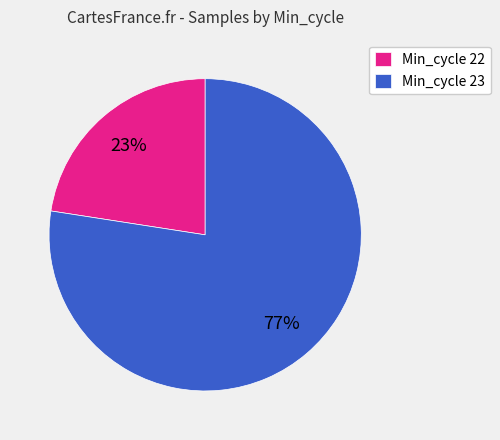

Rank the categories by value from lowest to highest.

Min_cycle 22, Min_cycle 23